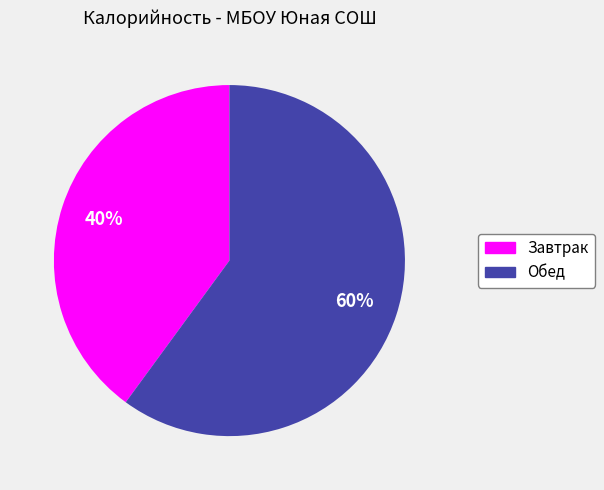

To the nearest percent, what is the difference between the largest and smallest slice percentages?

20%